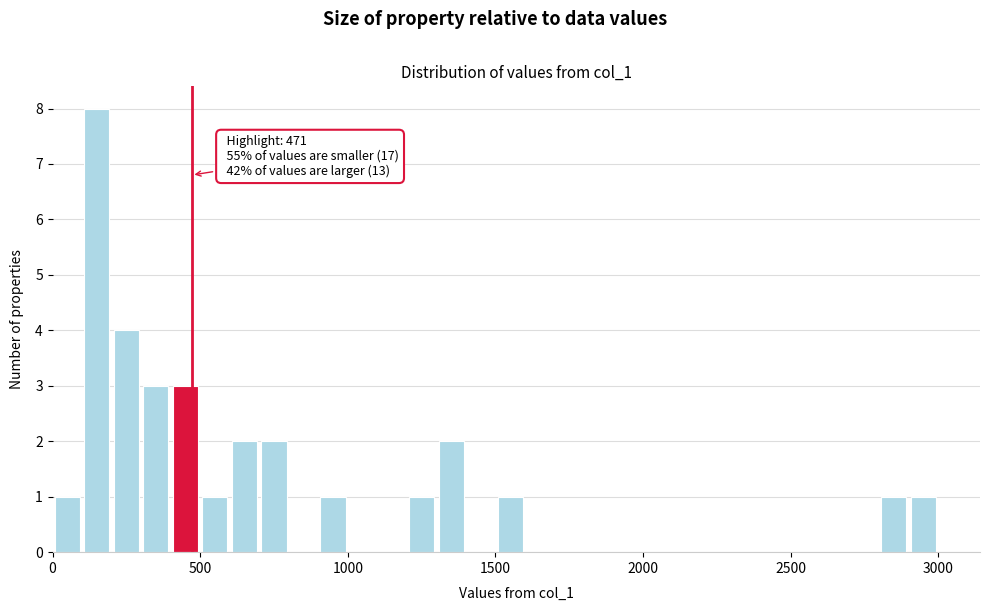

Around what value on the x-axis is the tallest bar? Give the approximate position of its centre, as read against the axis.

150